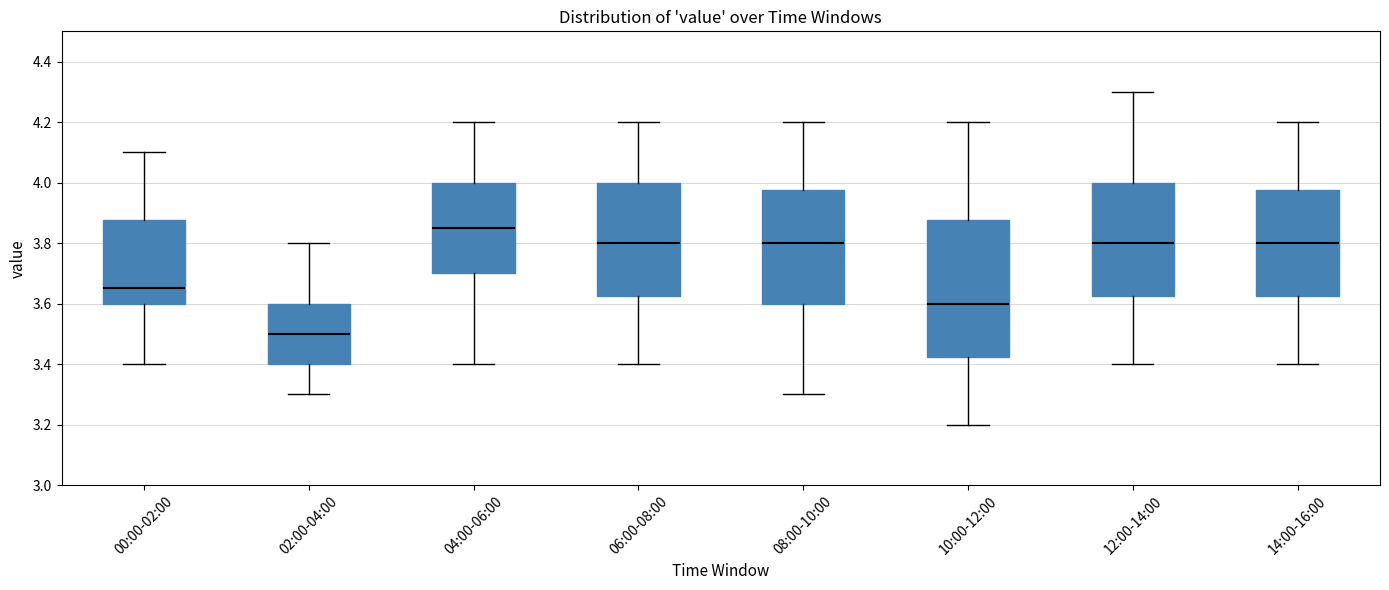

Where does the median line of the box for 00:00-02:00 sit on the y-axis? The values are not printed on the chart, so give them approximately, as read against the axis.

3.66